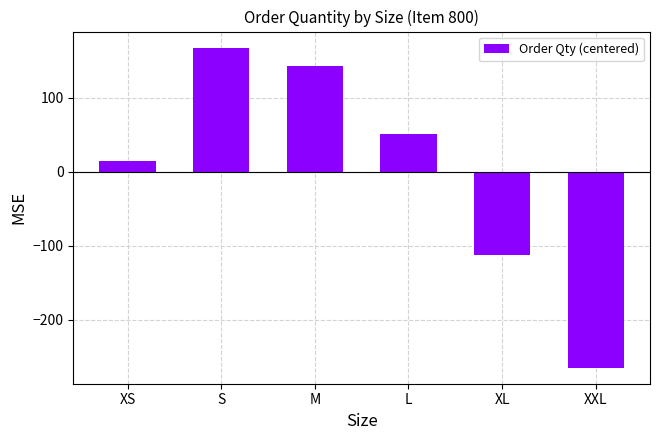

How many categories are shown in the chart?

6